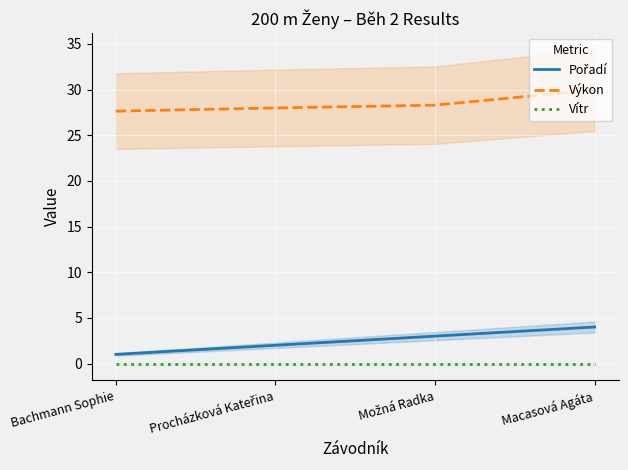

What is the value of the Výkon point at the 4th from the left?

30.0